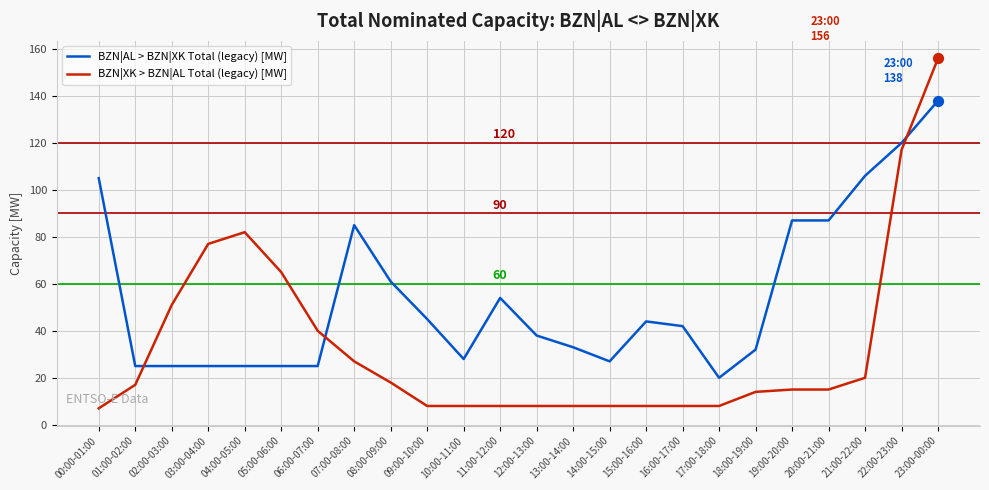

What are all the series names shown in the legend?

BZN|AL > BZN|XK Total (legacy) [MW], BZN|XK > BZN|AL Total (legacy) [MW]